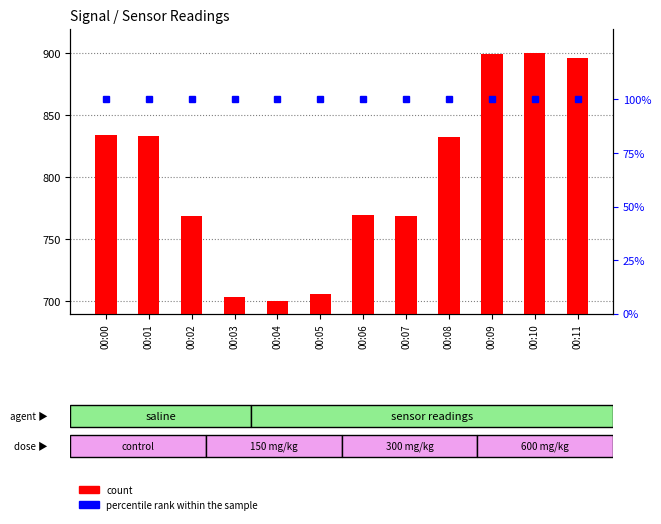

What is the sum of the percentile rank within the sample values at 00:07 and 00:02?

200.0